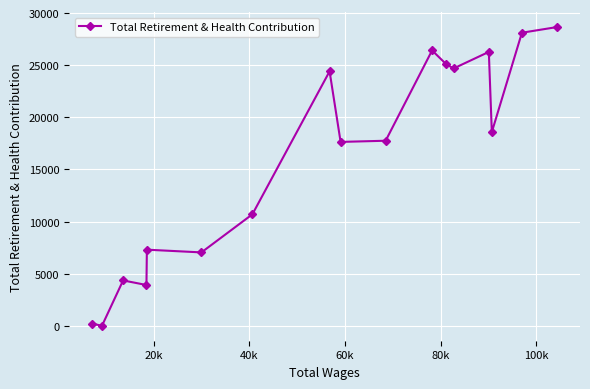

What is the average value?

15953